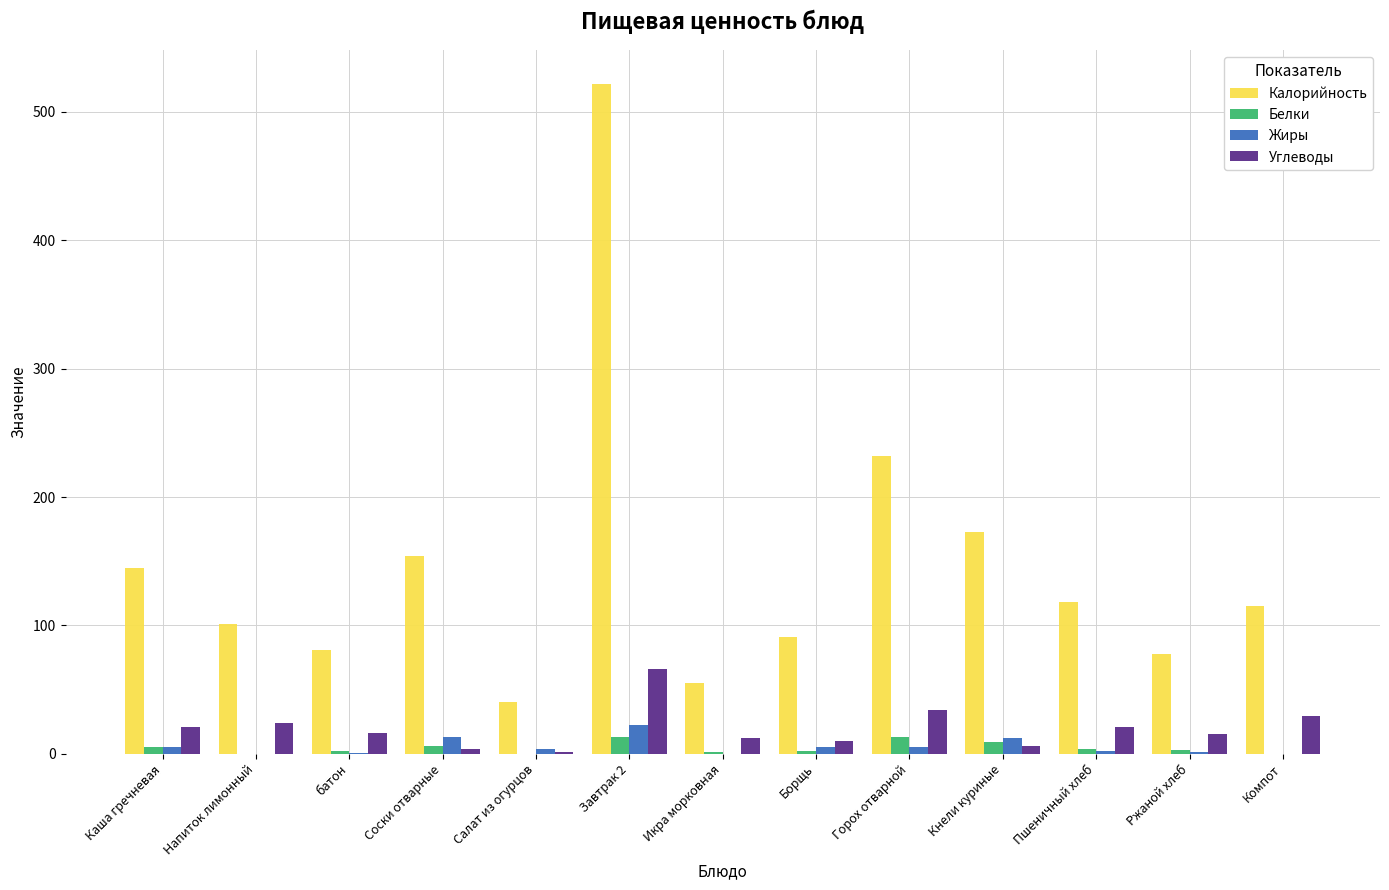

Which series has the widest spread of values?

Калорийность